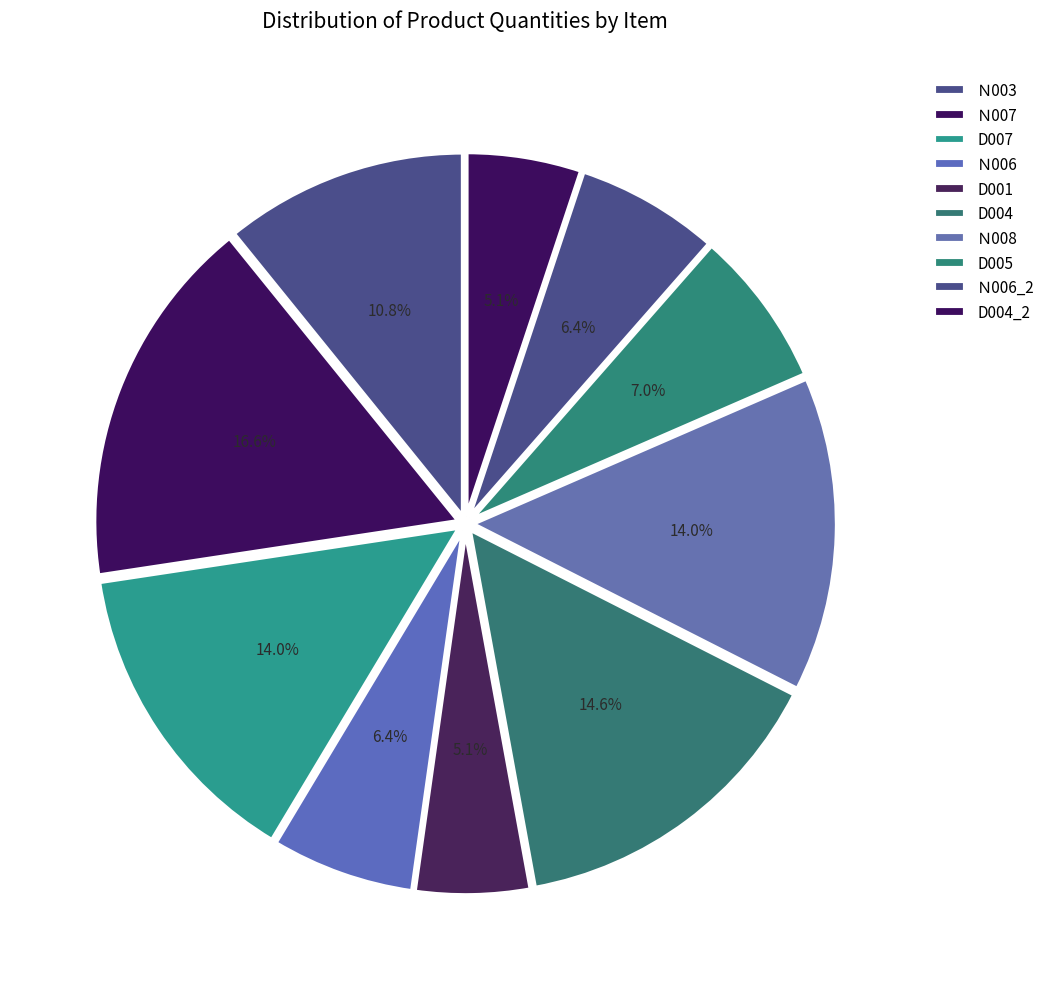

Count the number of slices in the pie.

10